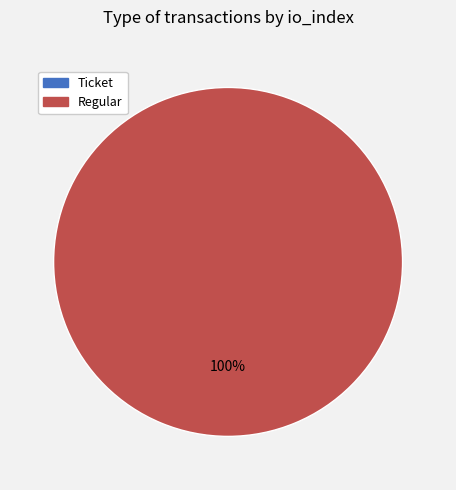

Does Ticket represent more than half of the total?

No